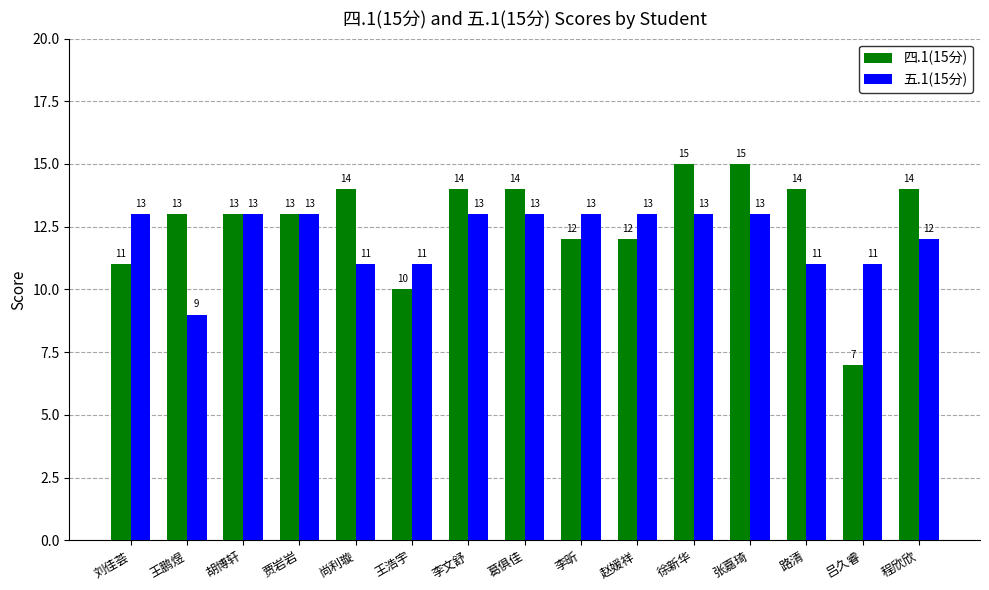

Rank the series by their average value, from lowest to highest.

五.1(15分), 四.1(15分)